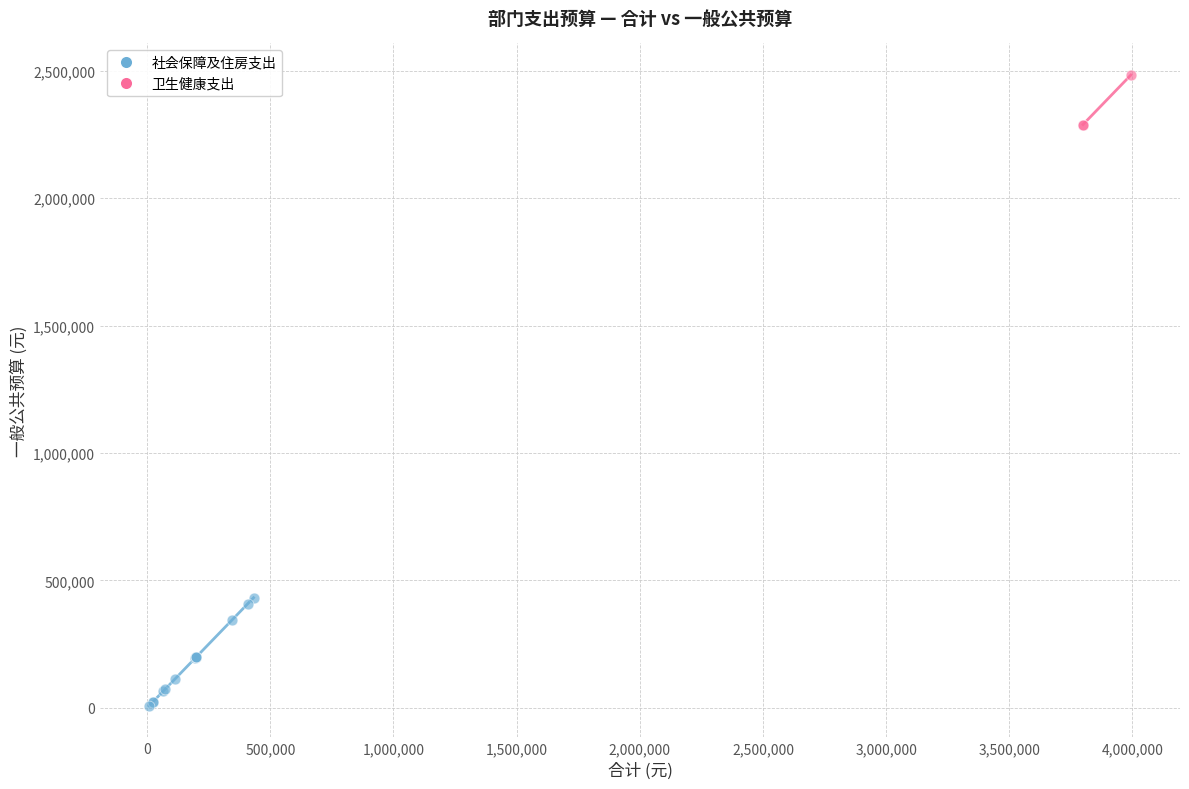

Which series has the widest spread of Y values?

社会保障及住房支出